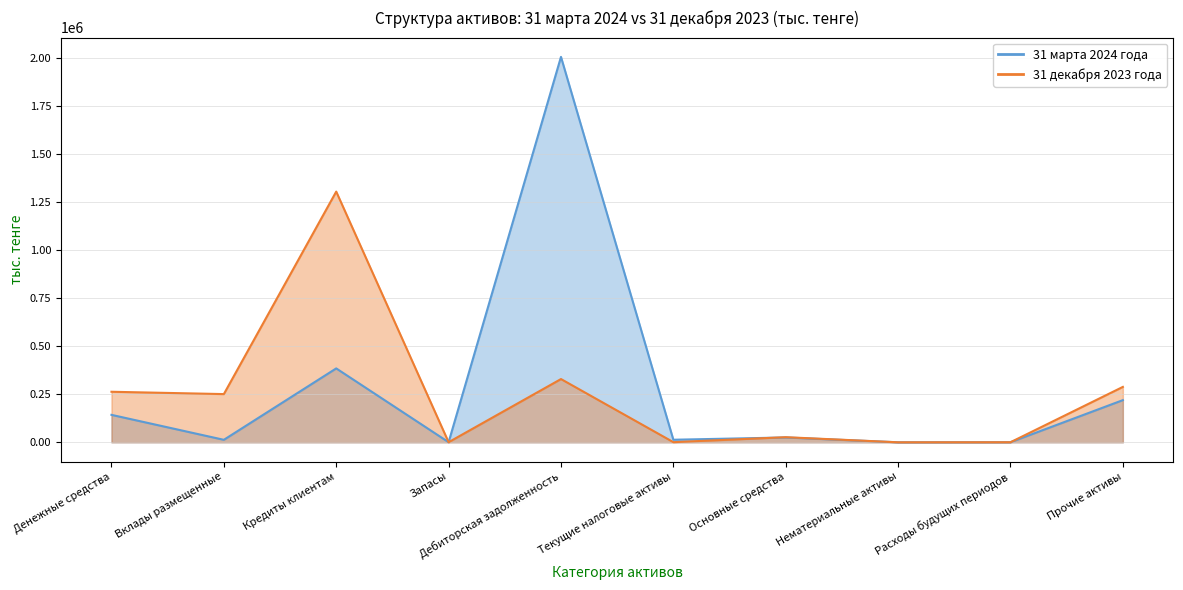

Which series has the widest spread of values?

31 марта 2024 года